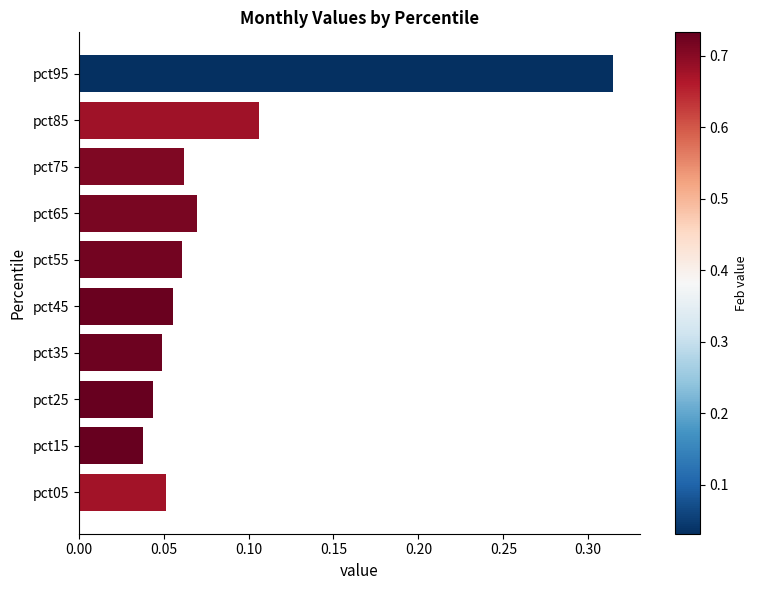

Which has a higher value, pct85 or pct65?

pct85